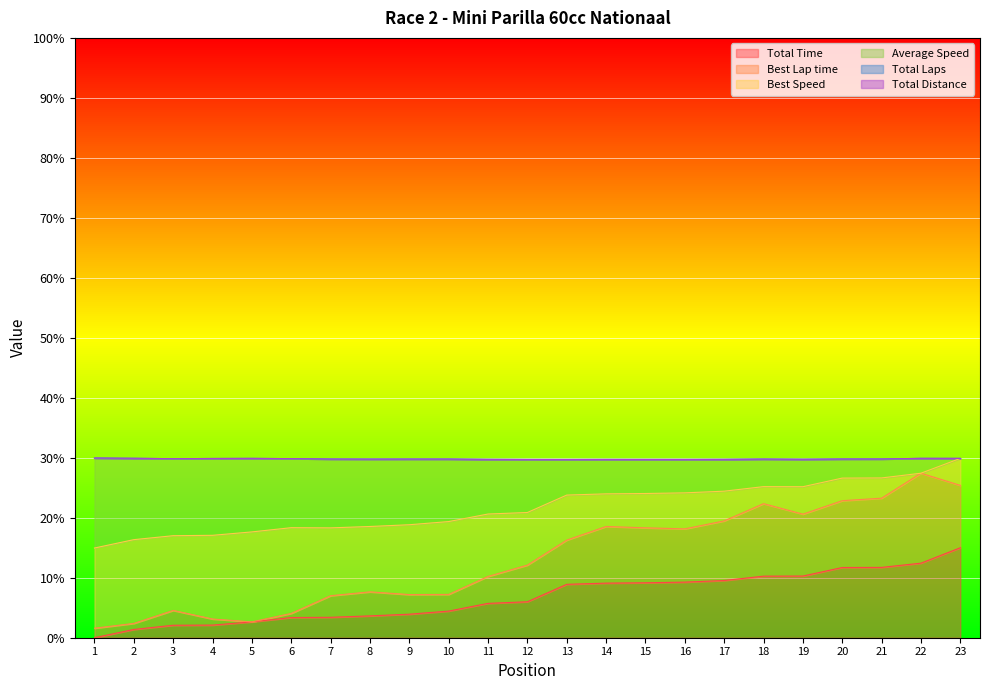

Between 1 and 6, which is larger?

6